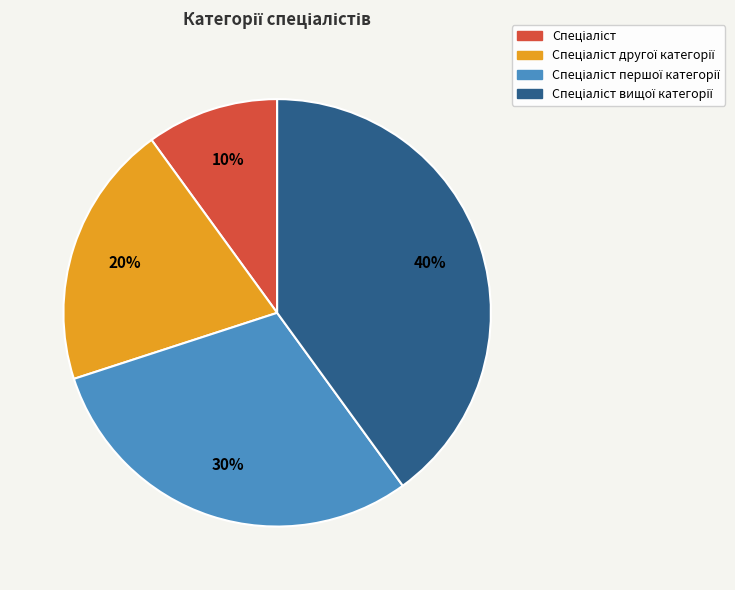

Is there any slice that represents more than half of the pie?

No